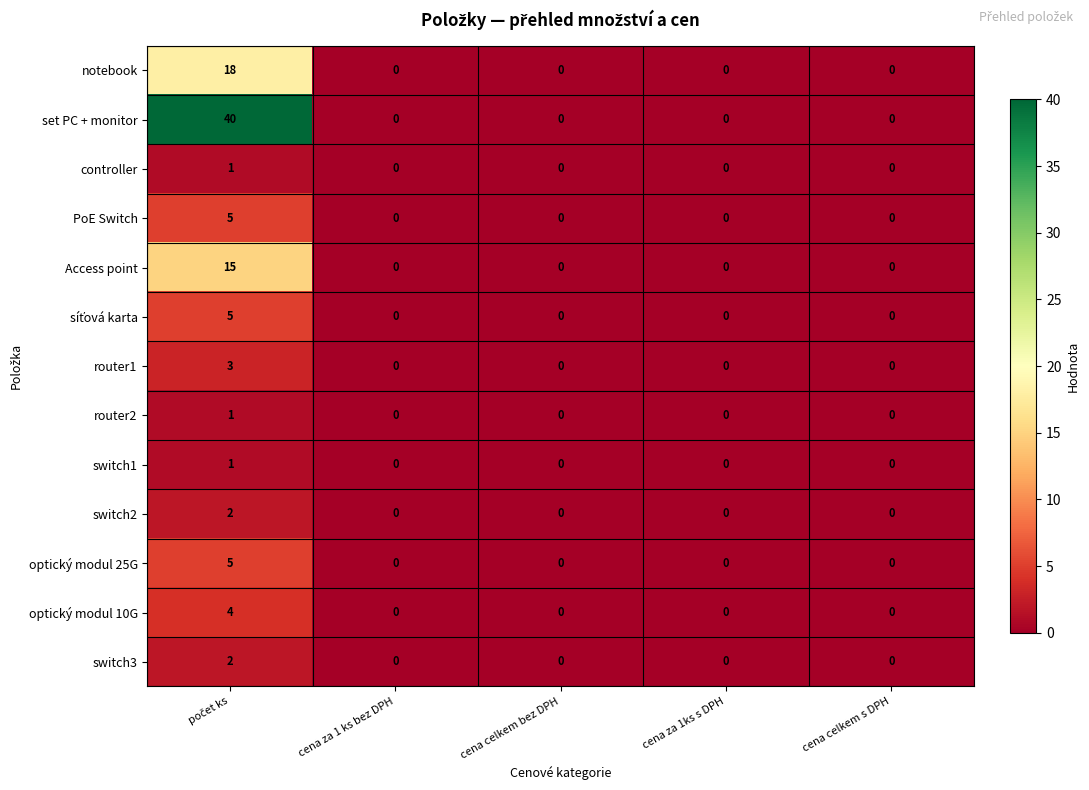

The controller series shows 1 at cena celkem s DPH. True or false?

False